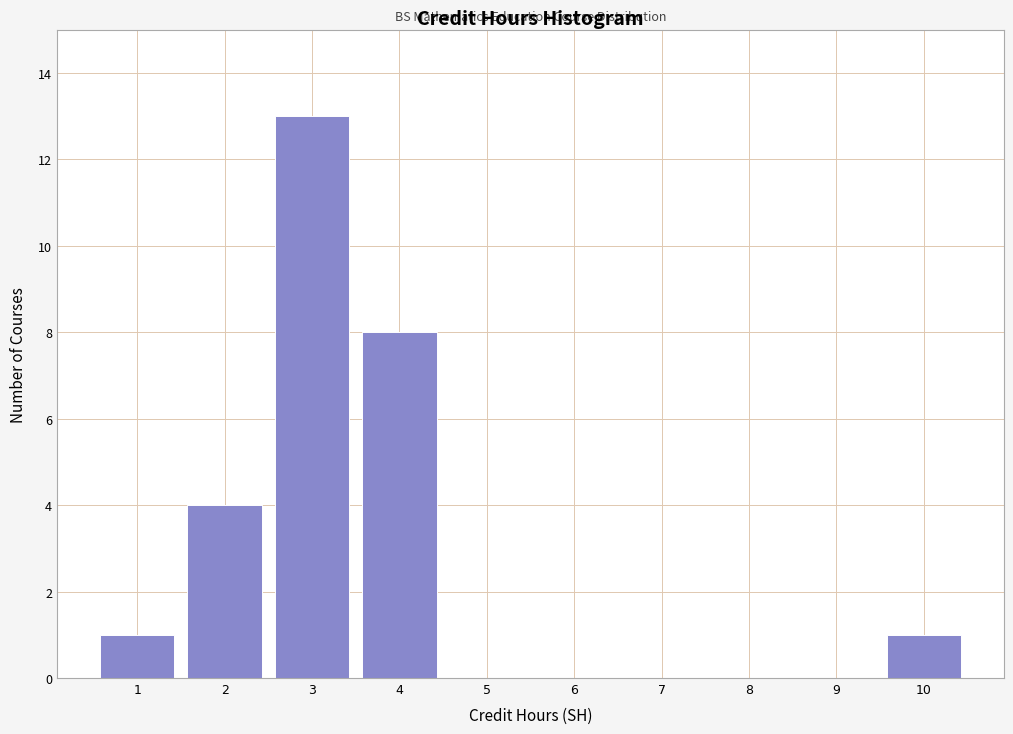

Reading left to right, list all the values displayed in this chart.

1=1	2=4	3=13	4=8	5=0	6=0	7=0	8=0	9=0	10=1